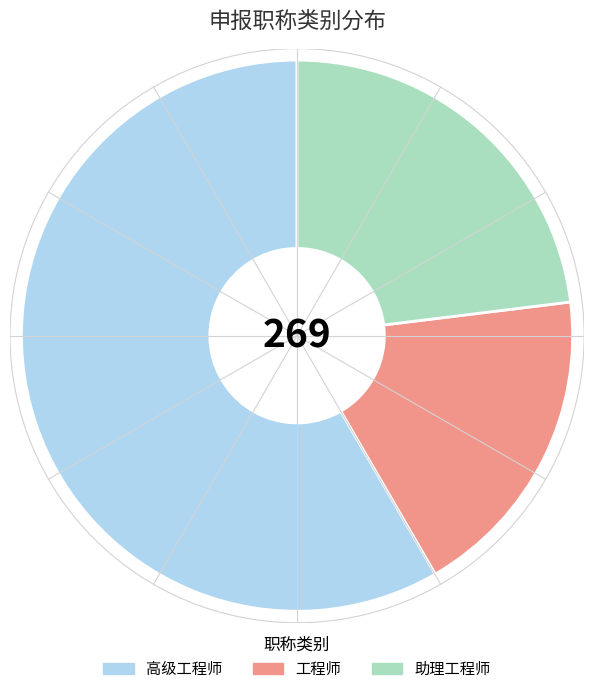

Is it true that 助理工程师 is 37% of the pie?

False